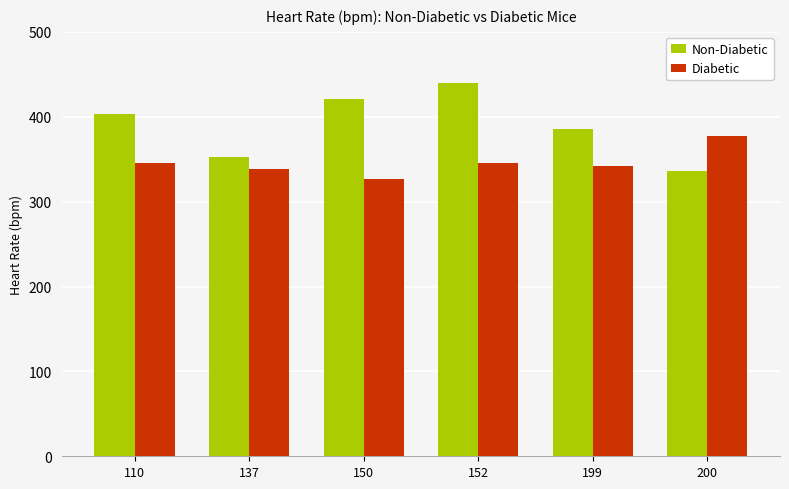

Reading left to right, what are all the values shown in this chart?

Non-Diabetic: 403	352	421	440	386	336
Diabetic: 345	338	327	345	342	377